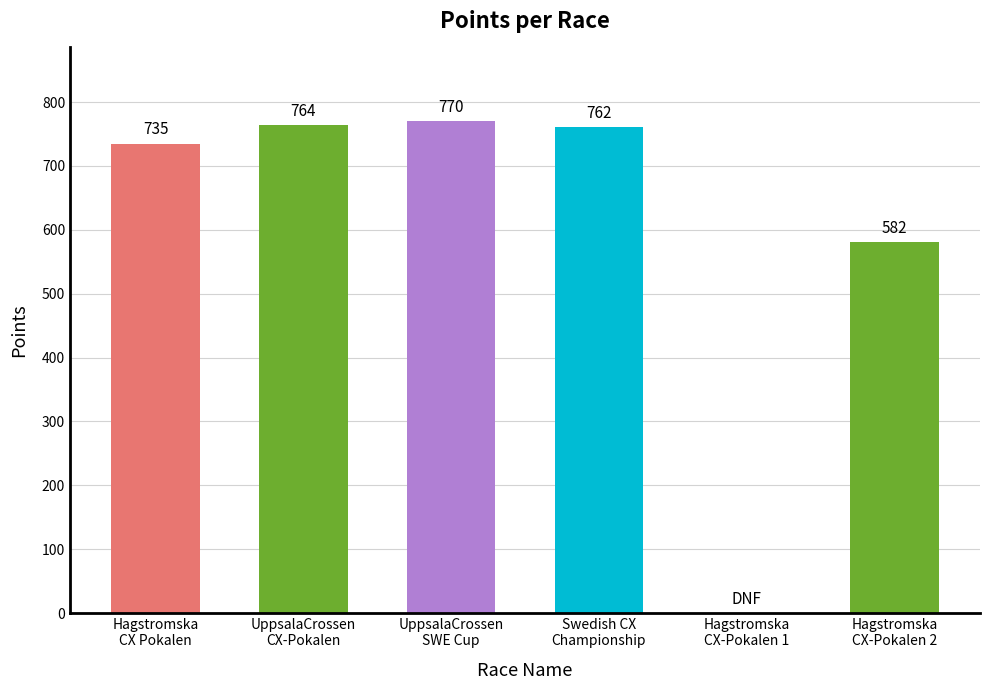

What is the greatest value displayed?

770.1